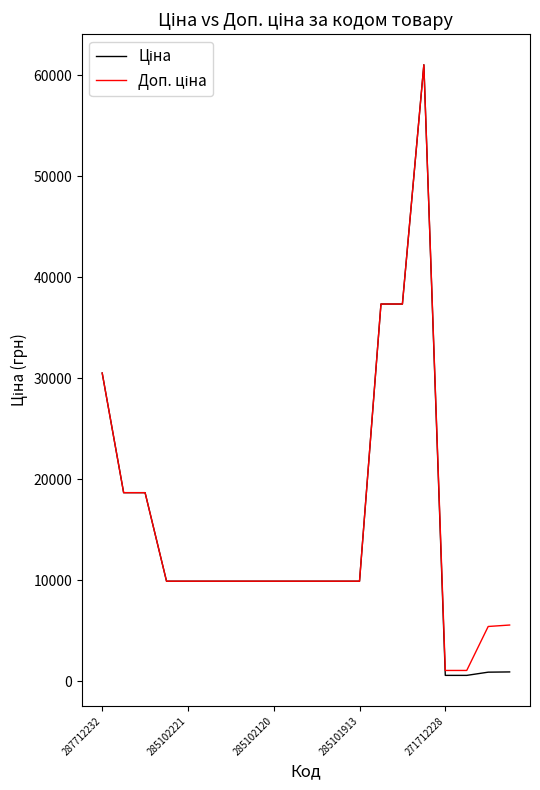

Count the number of data series in this chart.

2